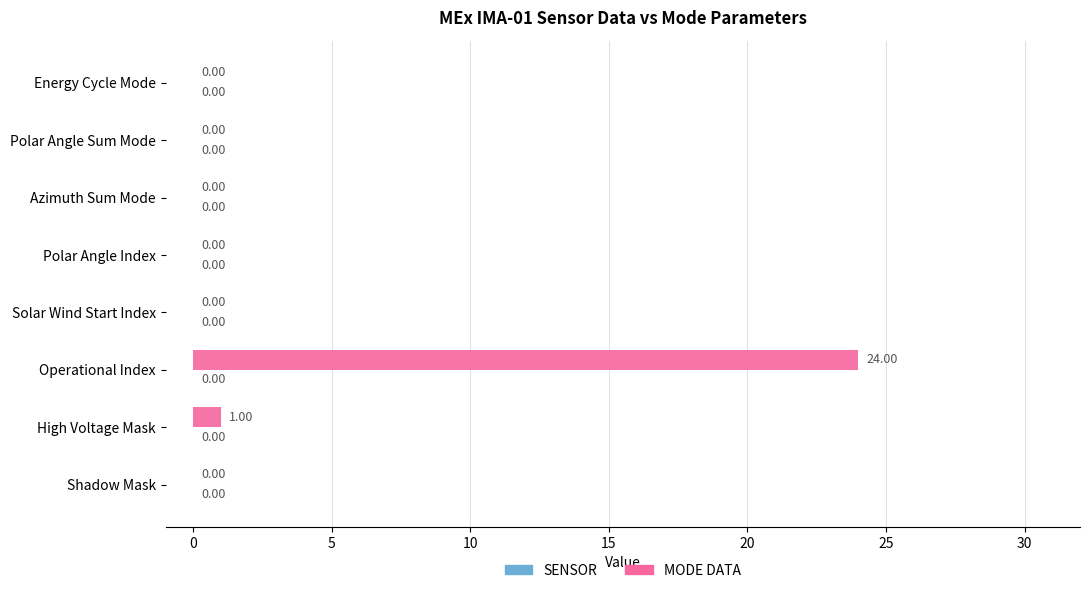

What is the maximum value shown in the chart?

24